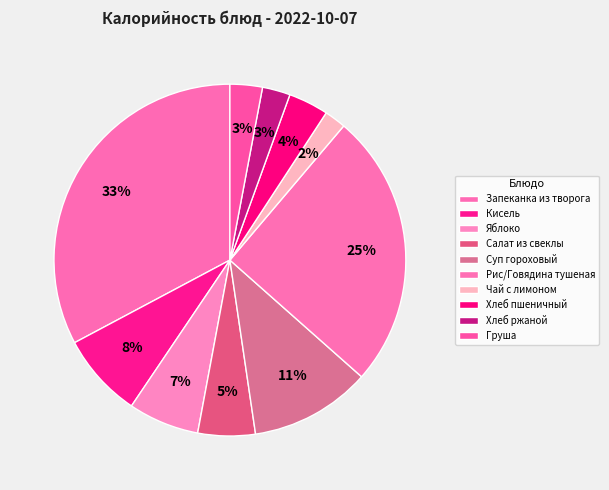

What is the total percentage of Чай с лимоном and Хлеб ржаной?

4.5%